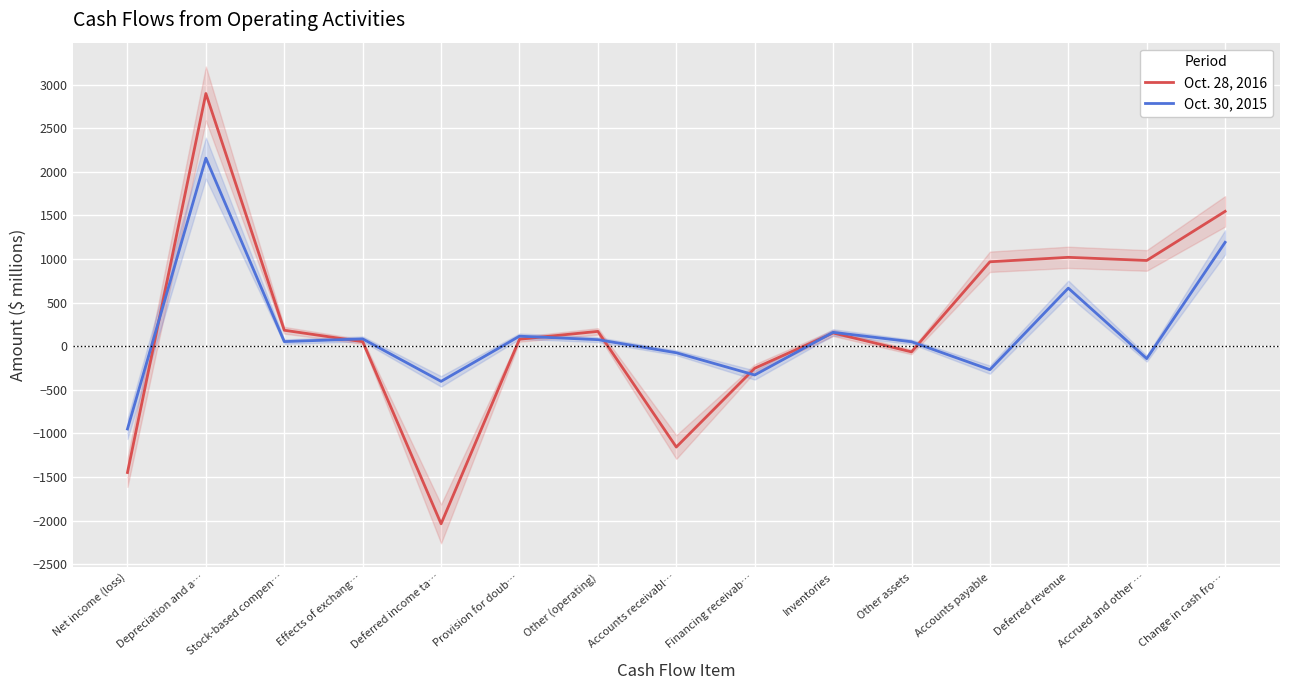

Where does the Oct. 28, 2016 series first go above 152?

Depreciation and a…